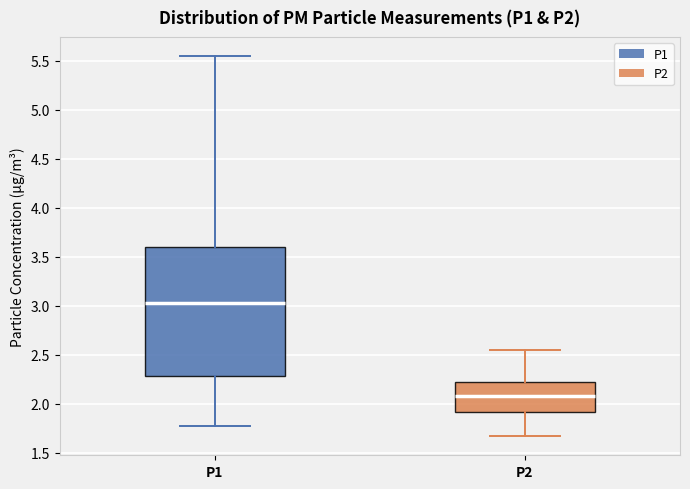

Which box is the tallest, from its lower edge to its upper edge?

P1